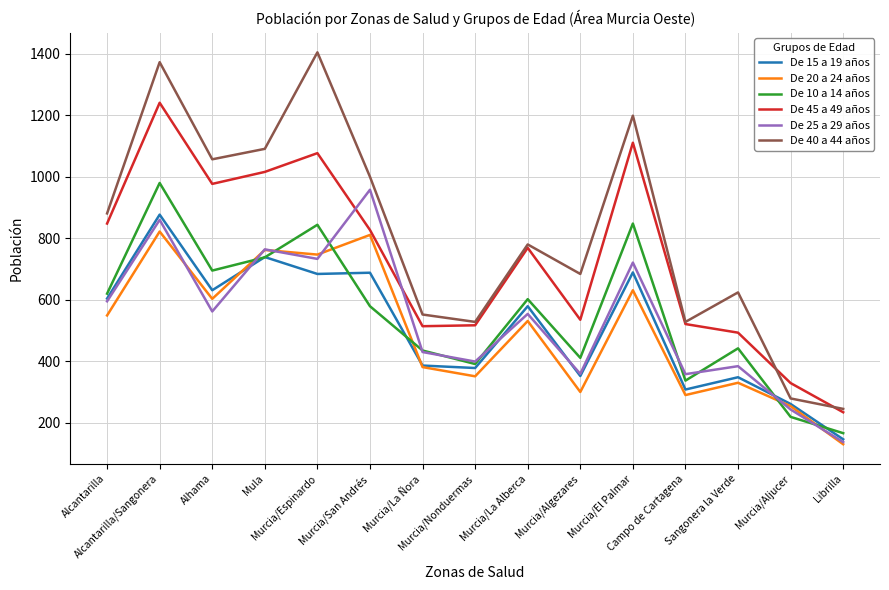

What is the average value of the De 20 a 24 años series?

499